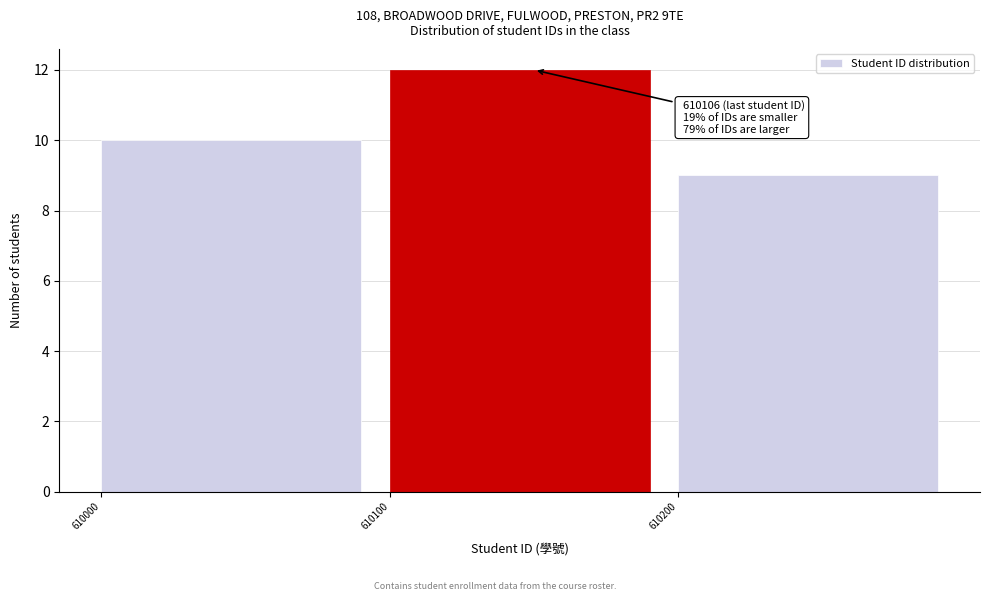

Over which range of the x-axis is the bar tallest?

610100 to 610200